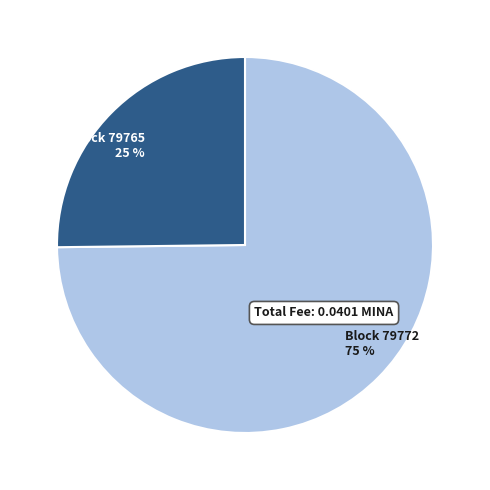

To the nearest percent, what is the difference between the largest and smallest slice percentages?

50%